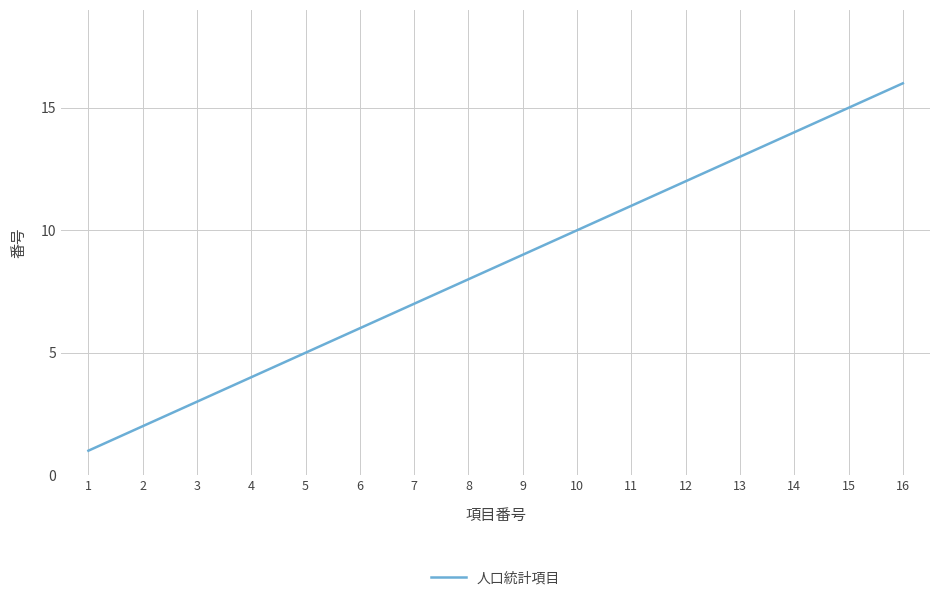

Approximately how many times larger is the value at 8 compared to 11?

0.7